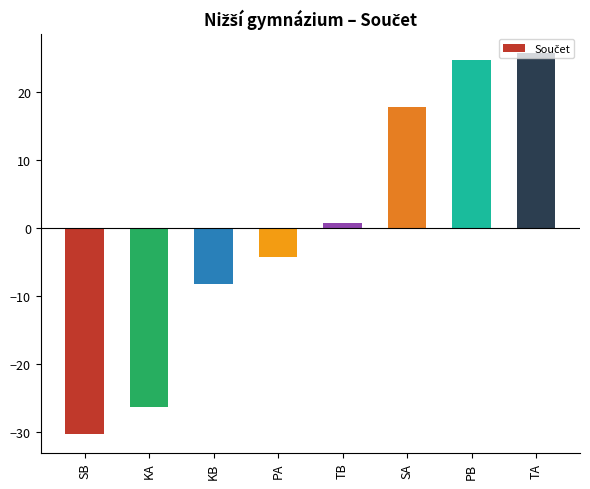

Reading left to right, what are all the values shown in this chart?

-30.2	-26.2	-8.2	-4.2	0.8	17.8	24.8	25.8